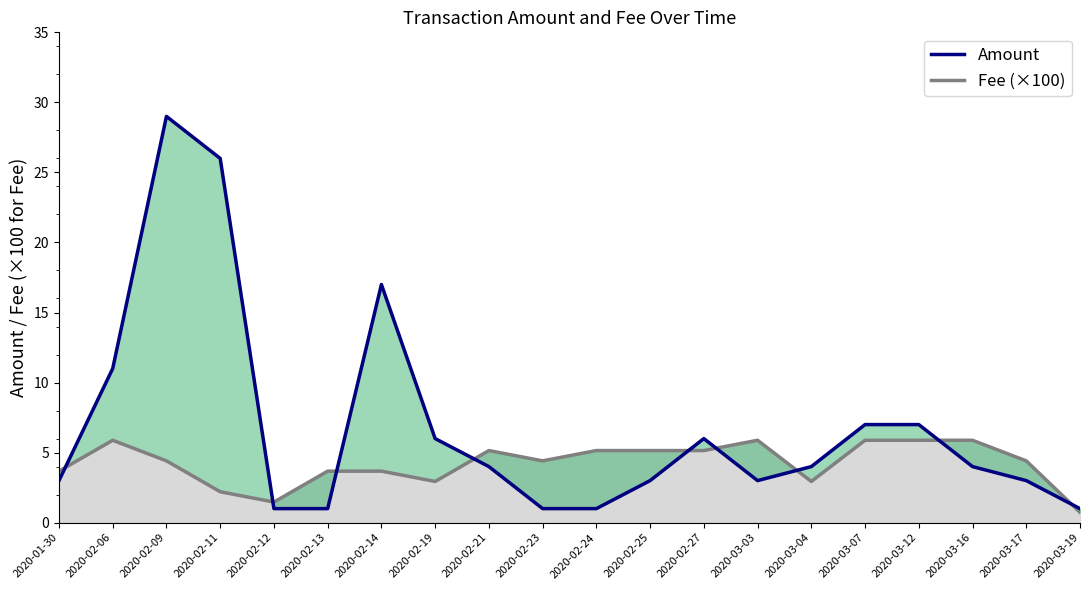

At which label is Fee closest to 3?

2020-02-19